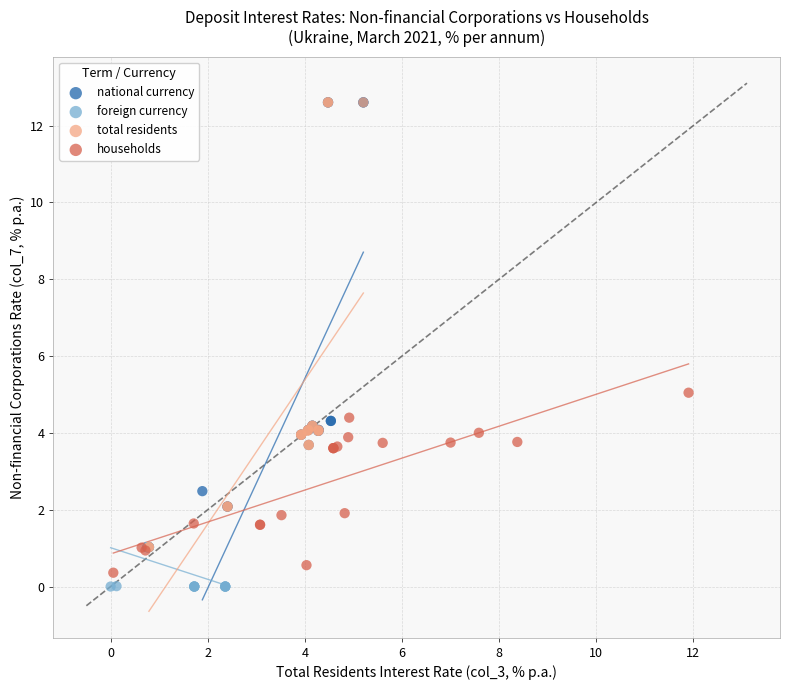

Which series has the largest Y range (max minus min)?

total residents